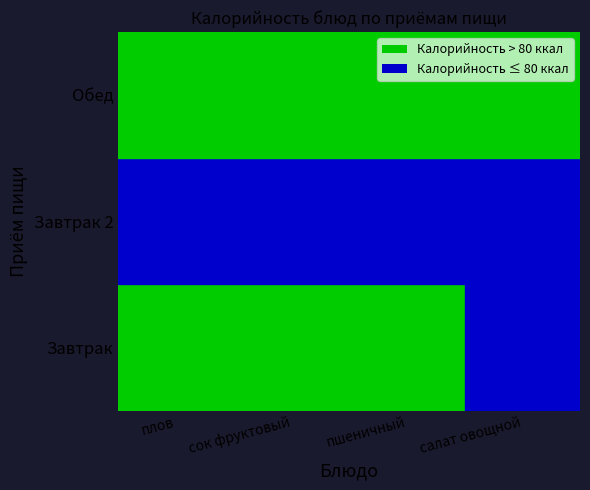

How many categories are shown in the chart?

4